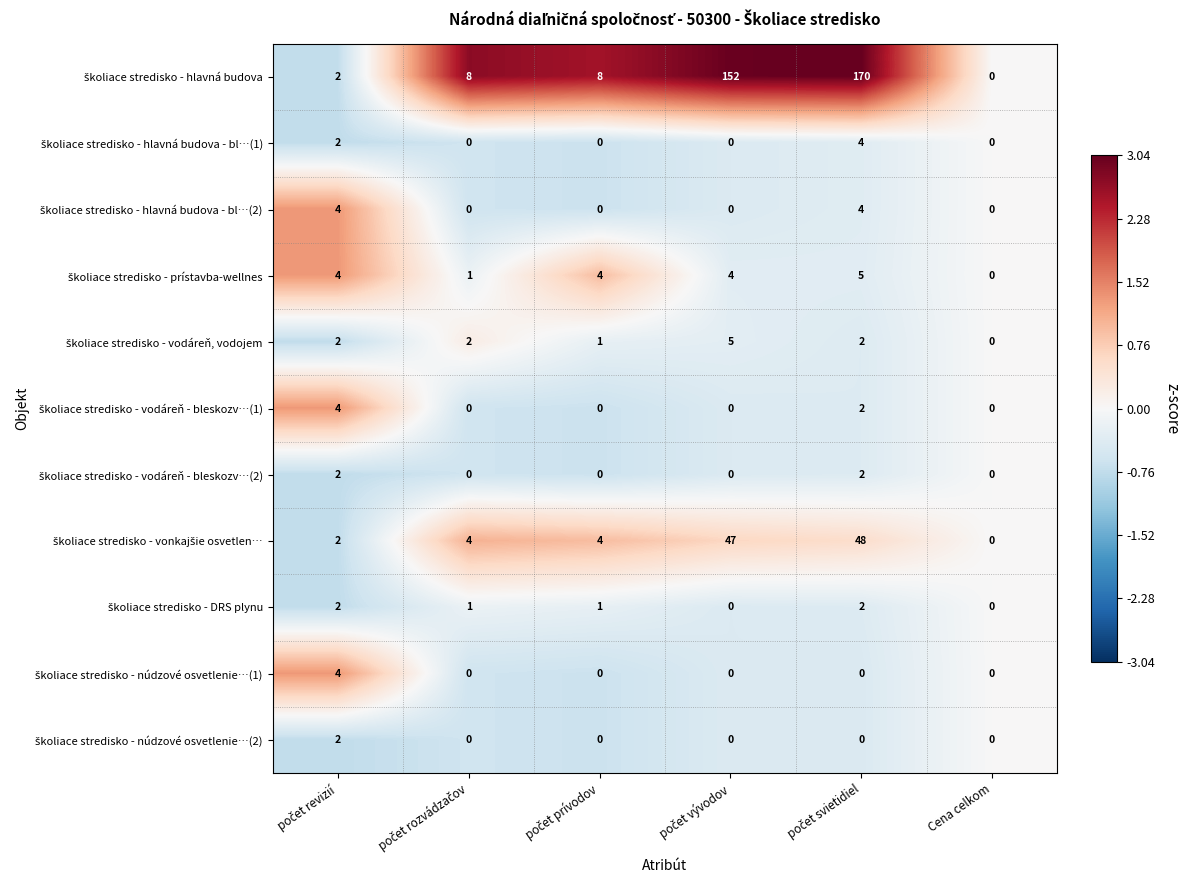

What is the maximum value shown in the chart?

170